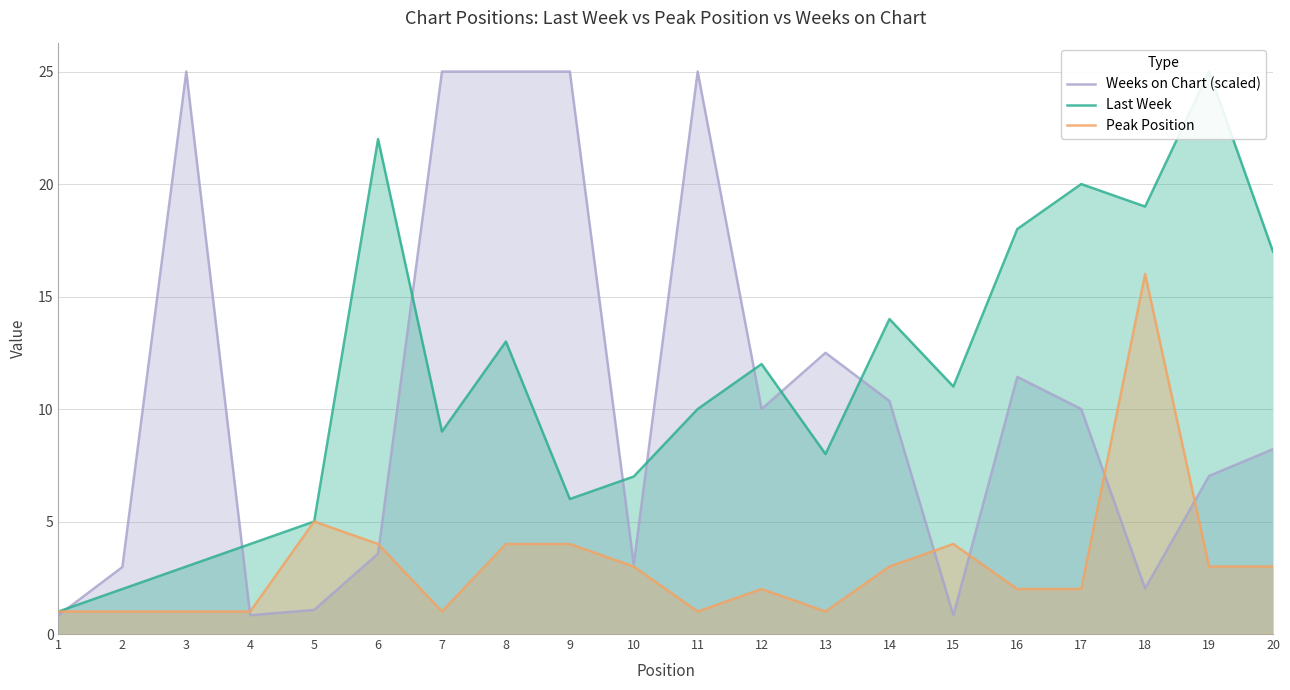

Is it true that Weeks on Chart (scaled) equals 12.5 at 13?

True